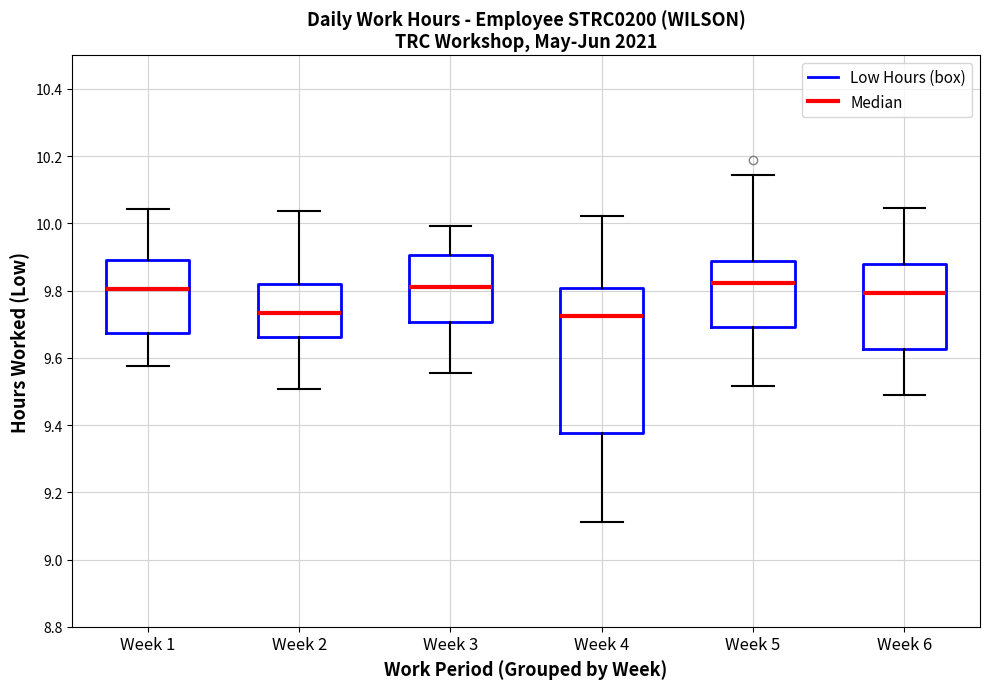

Reading left to right, read every box against the y-axis: the position of its median line, the range the box covers, and the ends of its whiskers. The values are not printed on the chart, so give them approximately, as read against the axis.

Week 1: median 9.80, box 9.68 to 9.90, whiskers 9.58 to 10.04
Week 2: median 9.74, box 9.66 to 9.82, whiskers 9.50 to 10.04
Week 3: median 9.82, box 9.70 to 9.90, whiskers 9.56 to 10.00
Week 4: median 9.72, box 9.38 to 9.80, whiskers 9.12 to 10.02
Week 5: median 9.82, box 9.70 to 9.88, whiskers 9.52 to 10.14
Week 6: median 9.80, box 9.62 to 9.88, whiskers 9.48 to 10.04